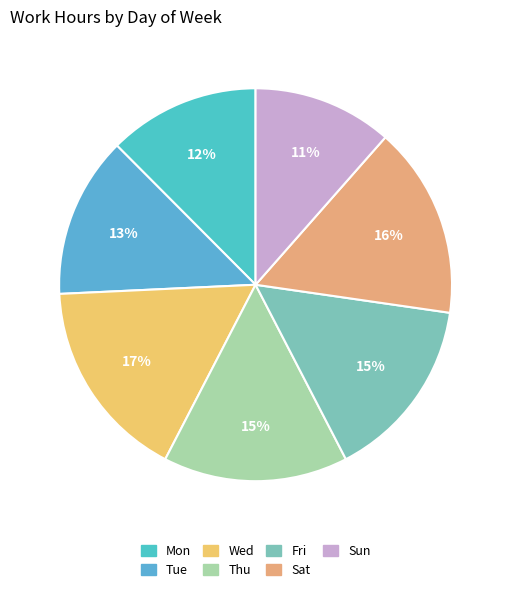

Count the number of slices in the pie.

7